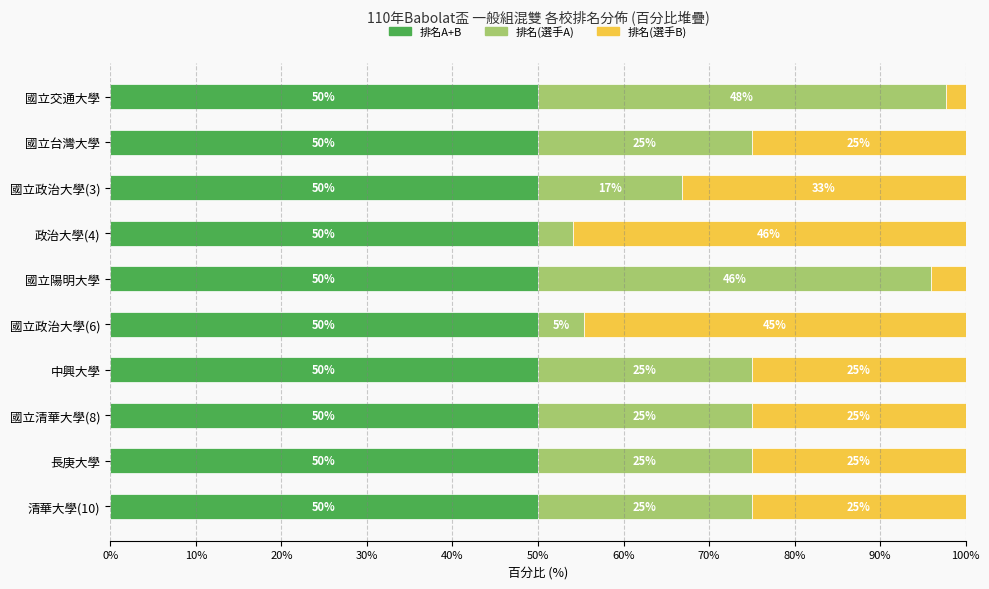

What is the highest value of the 排名A+B series?

50.0